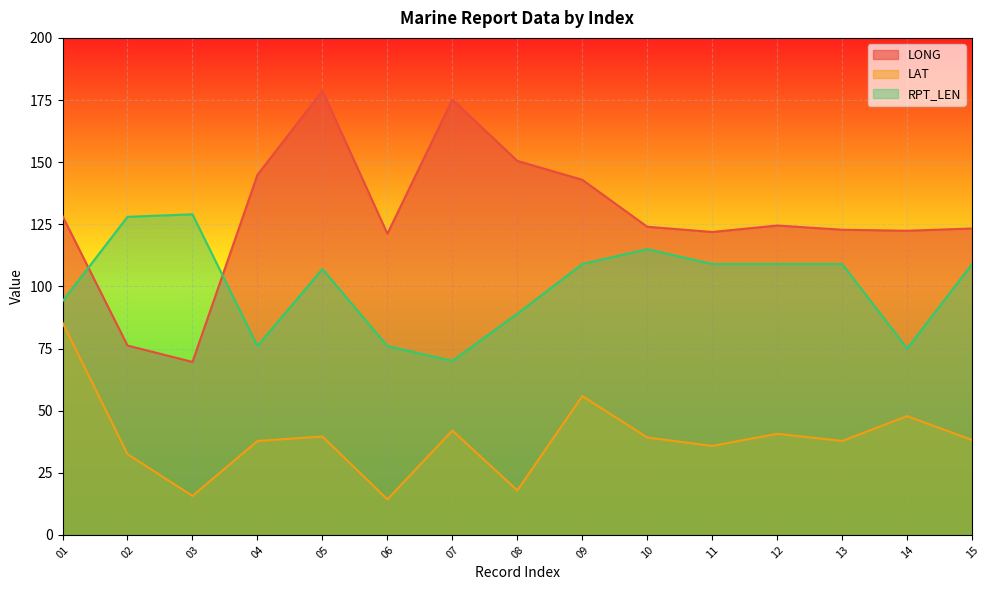

Count the number of categories in the chart.

15